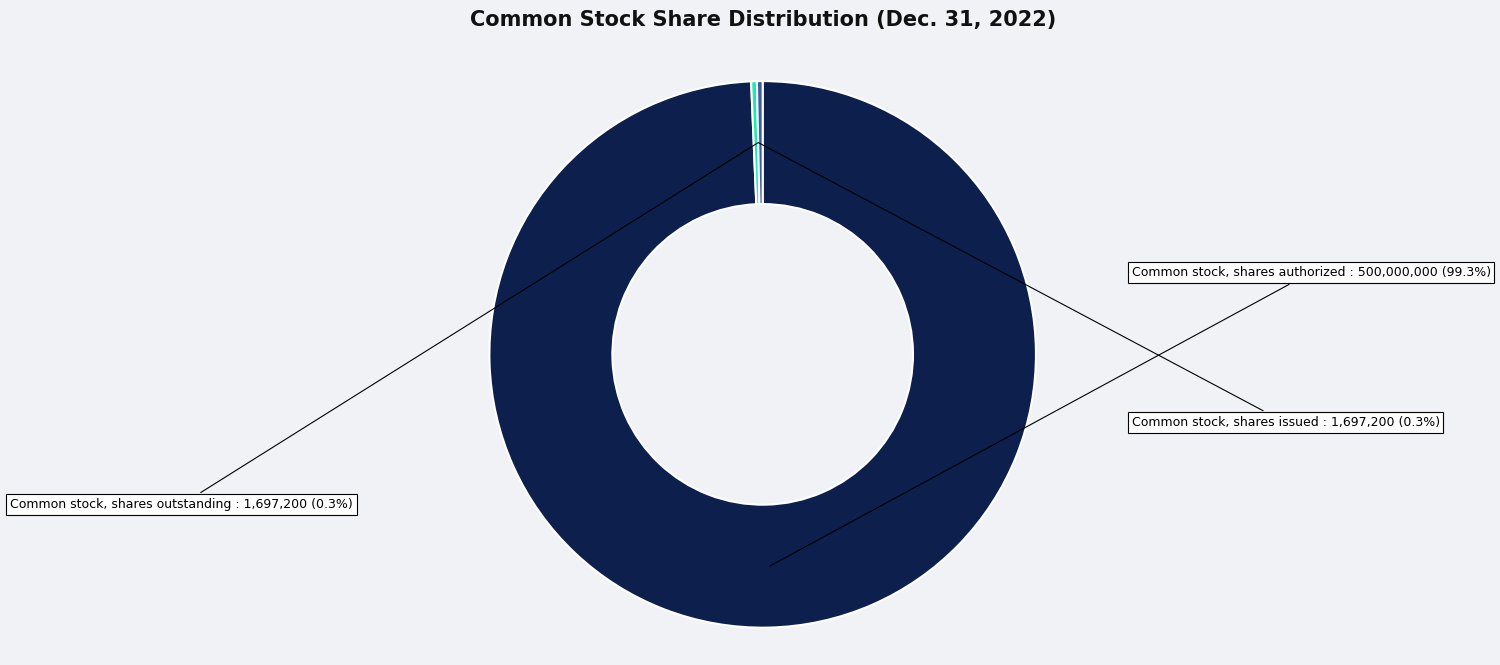

To the nearest percent, what is the combined percentage of Common stock, shares outstanding and Common stock, shares authorized?

100%